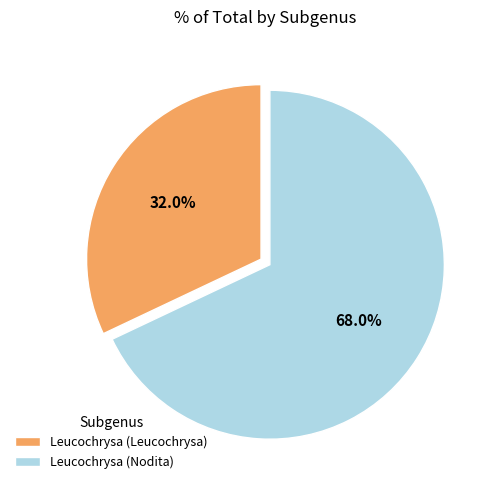

Which category accounts for the majority?

Leucochrysa (Nodita)